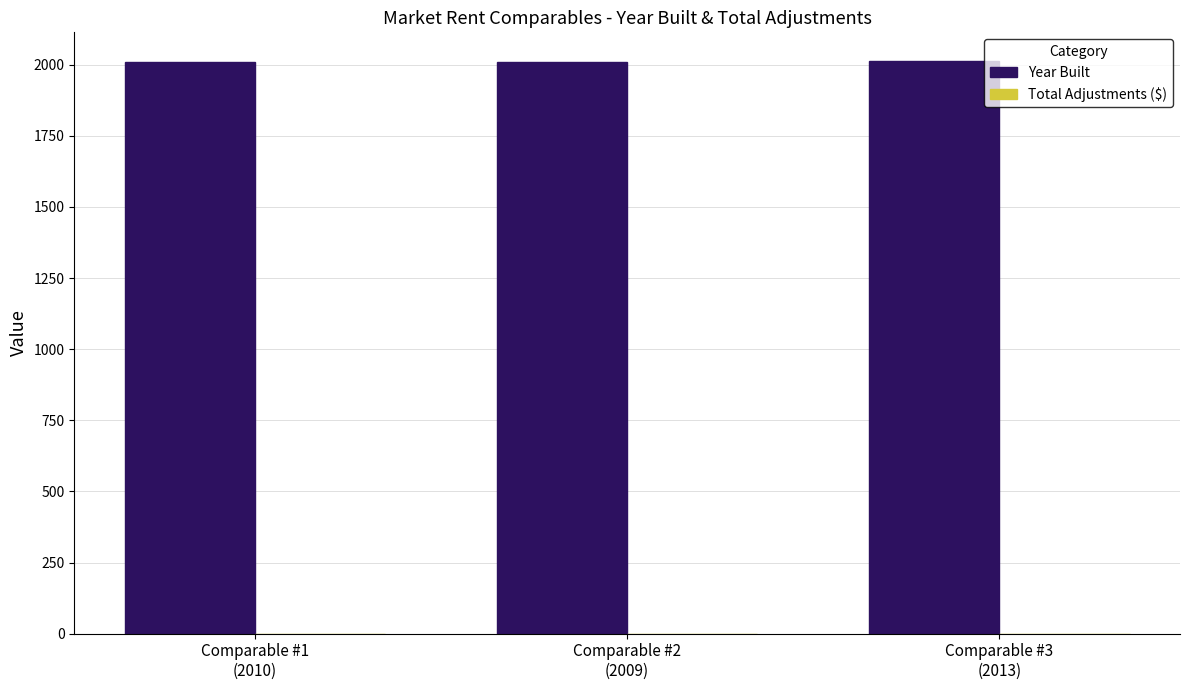

What is the average value?

2011